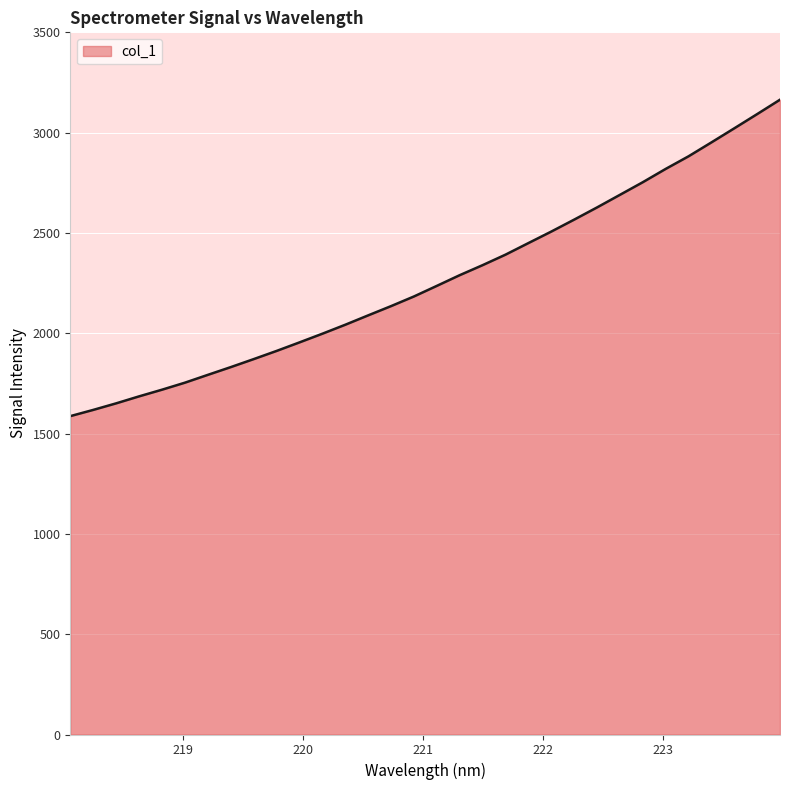

What is the minimum value shown in the chart?

1586.9